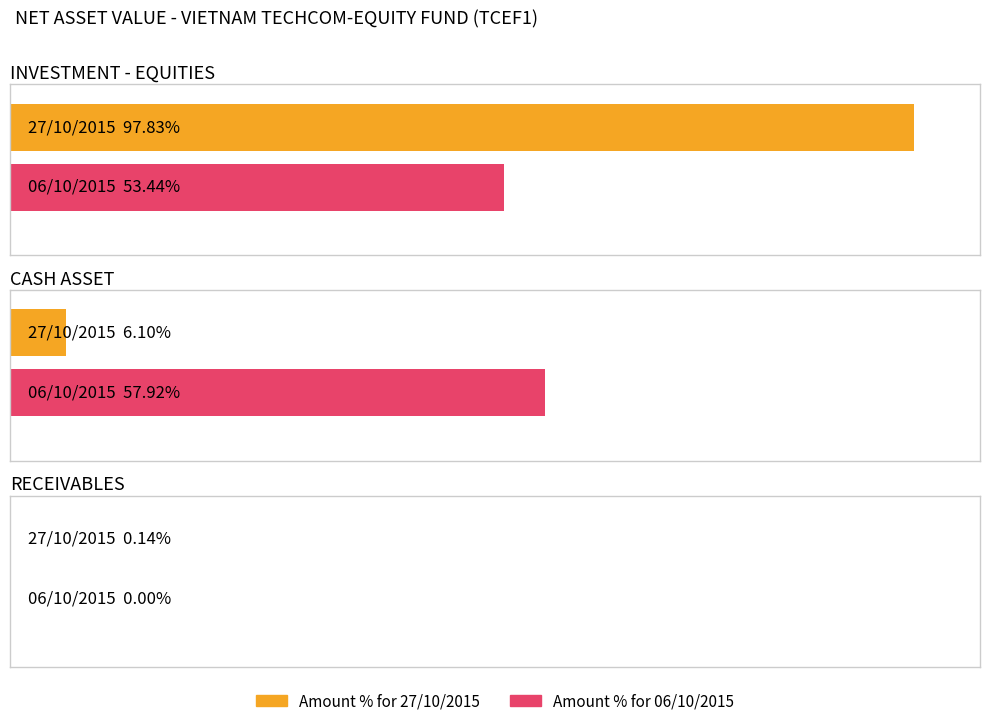

True or false: Amount for 06/10/2015 has a value of 1720244 at PREPAID EXPENSE.

False